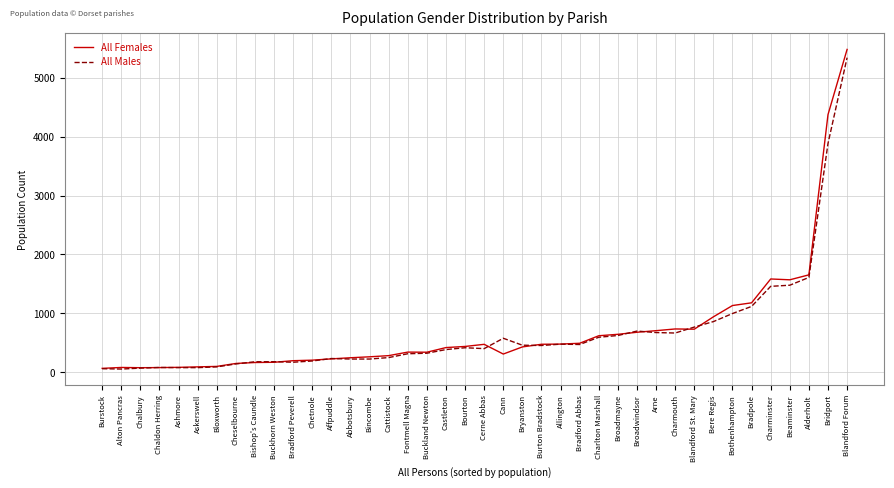

Which series changed the most between Bincombe and Broadmayne?

All Males